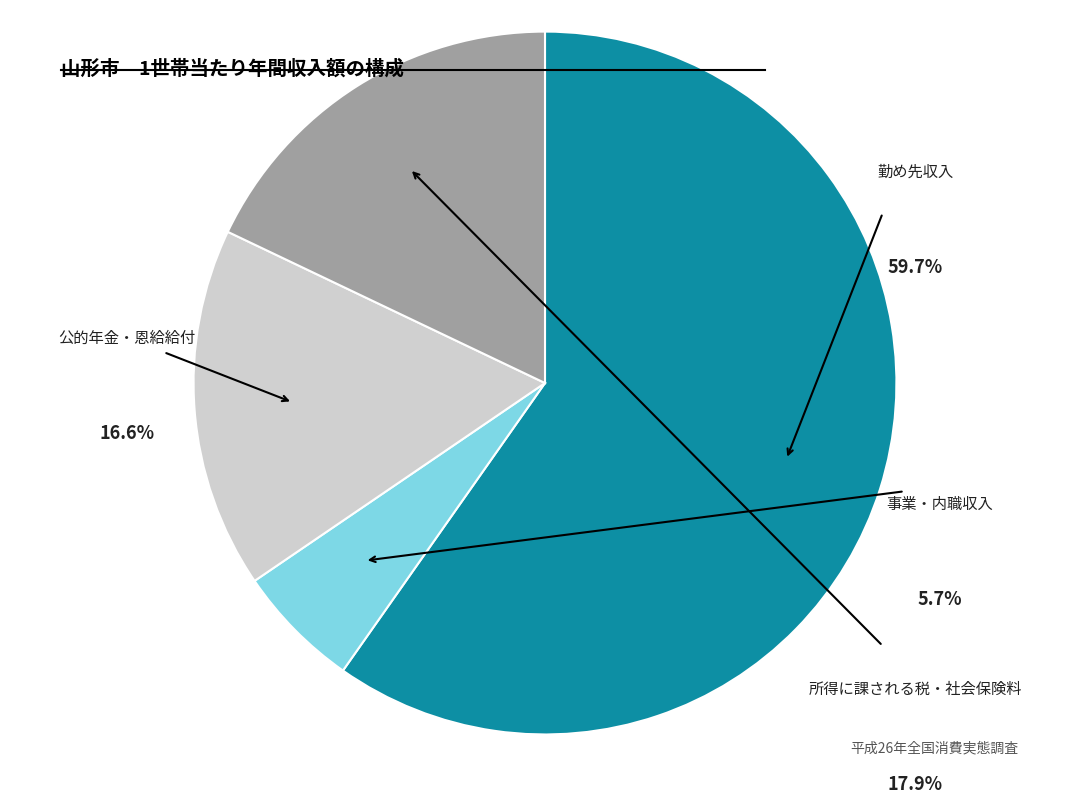

What percentage is NOT represented by 公的年金・恩給給付?

83.4%